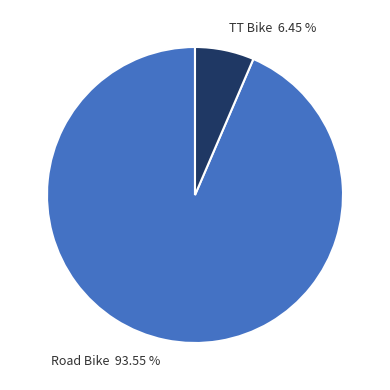

Does TT Bike represent more than half of the total?

No